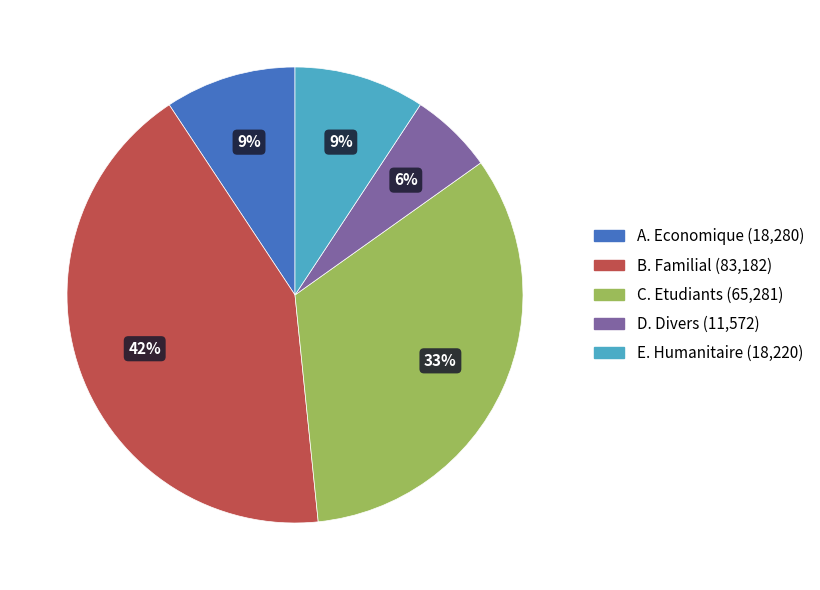

Is D. Divers the majority of the pie?

No